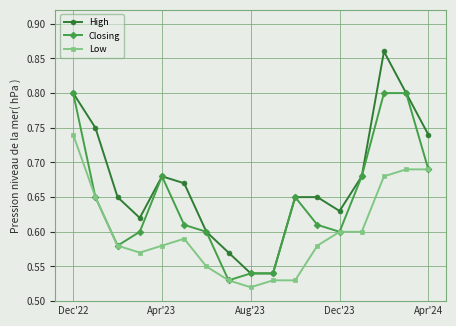

True or false: Closing has more than 0 points higher than both neighbors.

True